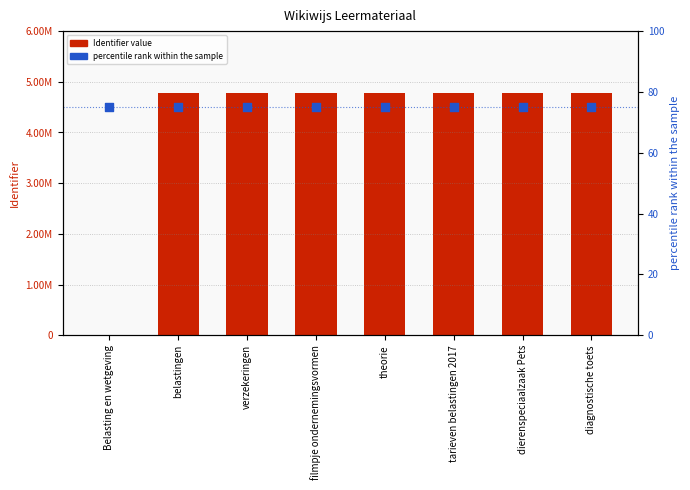

At which category is the sum across all series the highest?

diagnostische toets